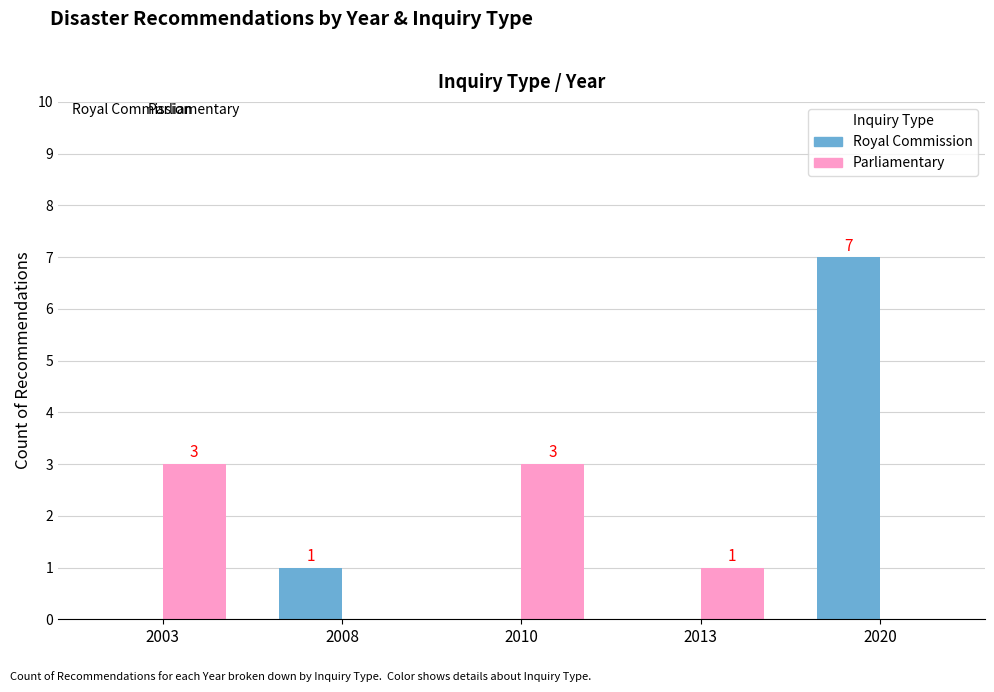

What is the spread (max minus min) of values at 2013?

1